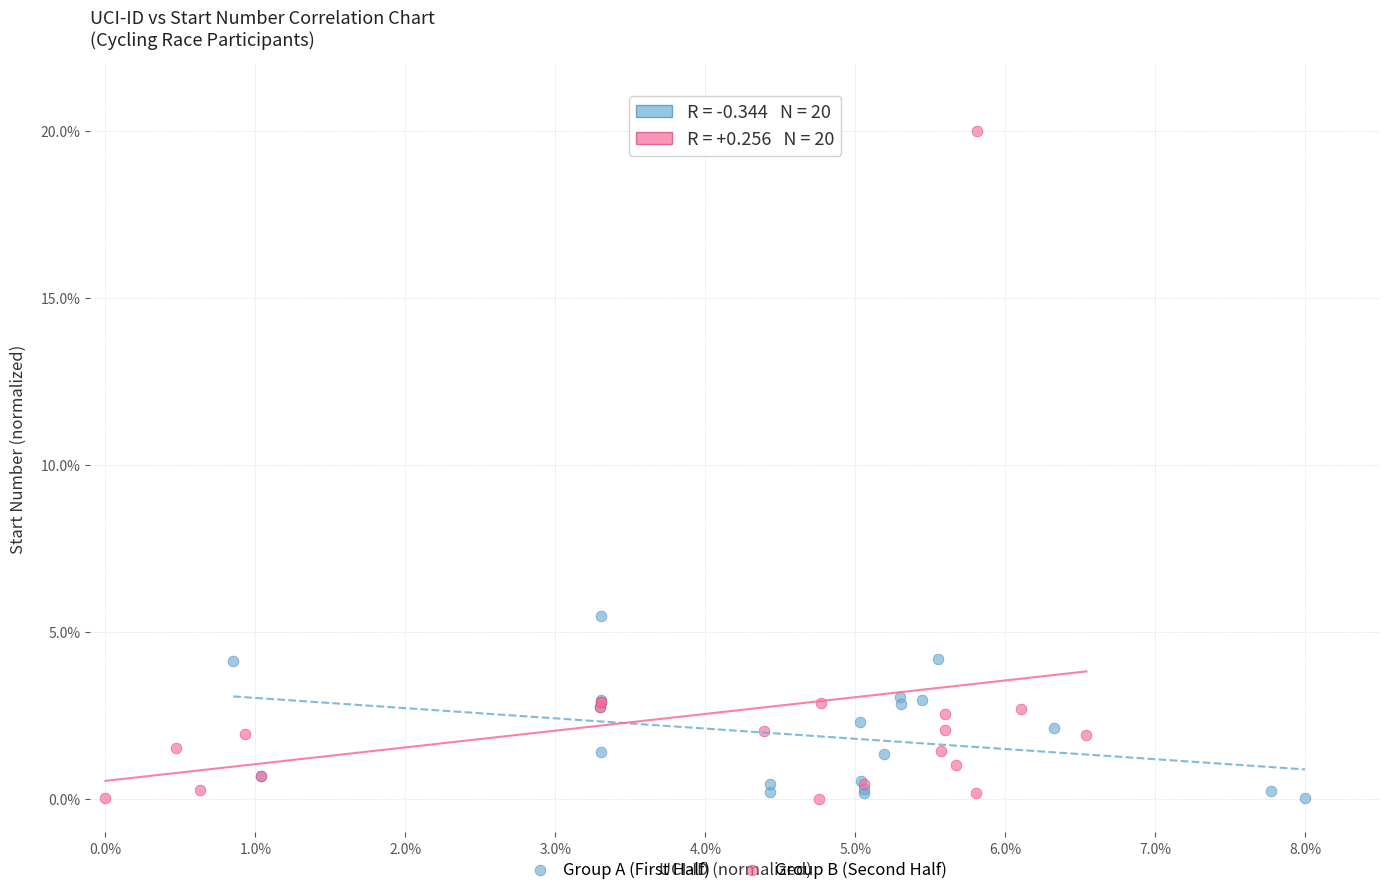

What are all the series names shown in the legend?

Group A (First Half), Group B (Second Half)